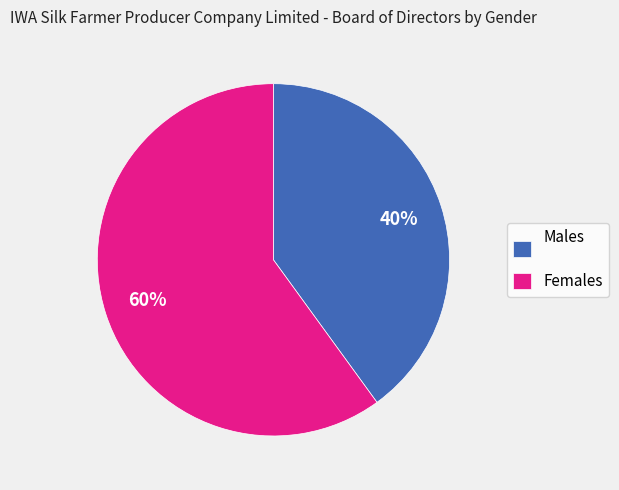

Is the sum of Males and Females greater than half?

Yes